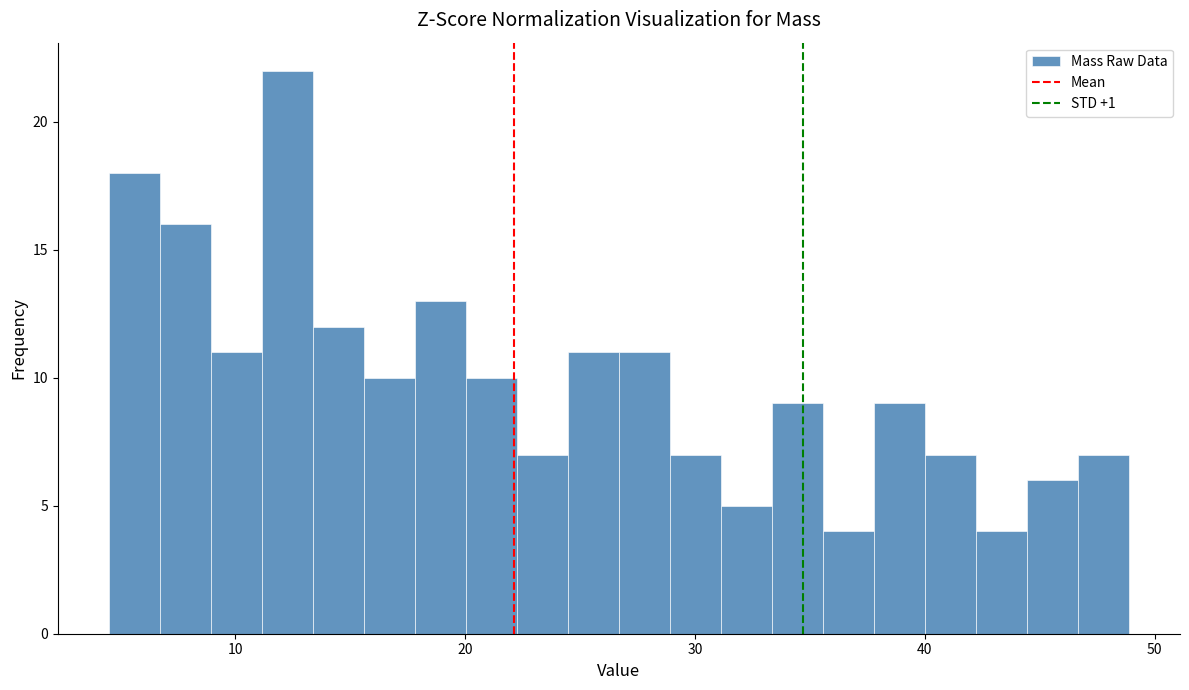

Read against the x-axis, roughly where is the centre of the tallest bar?

12